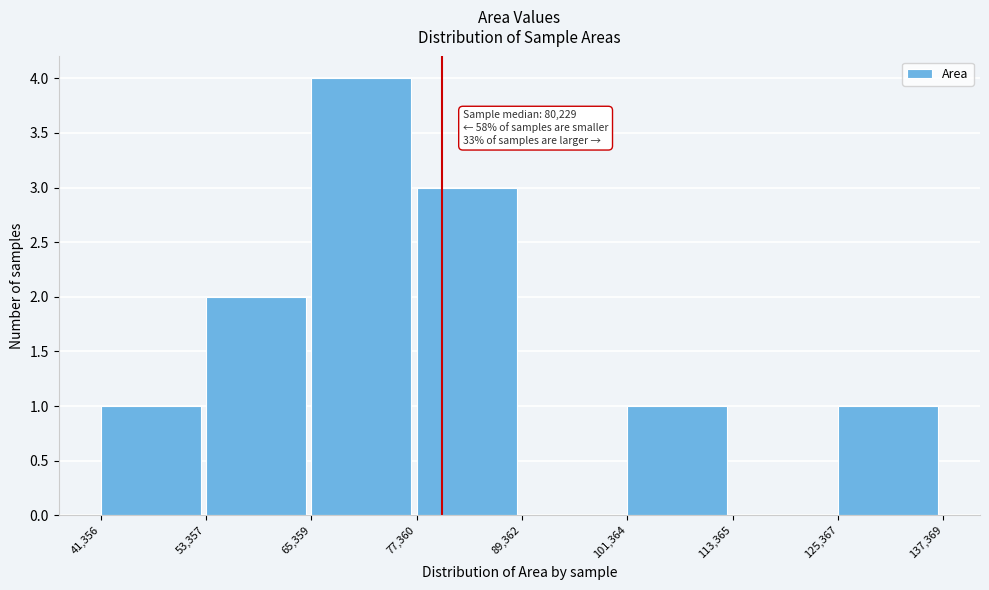

Which range on the x-axis has the tallest bar?

65,359 to 77,360